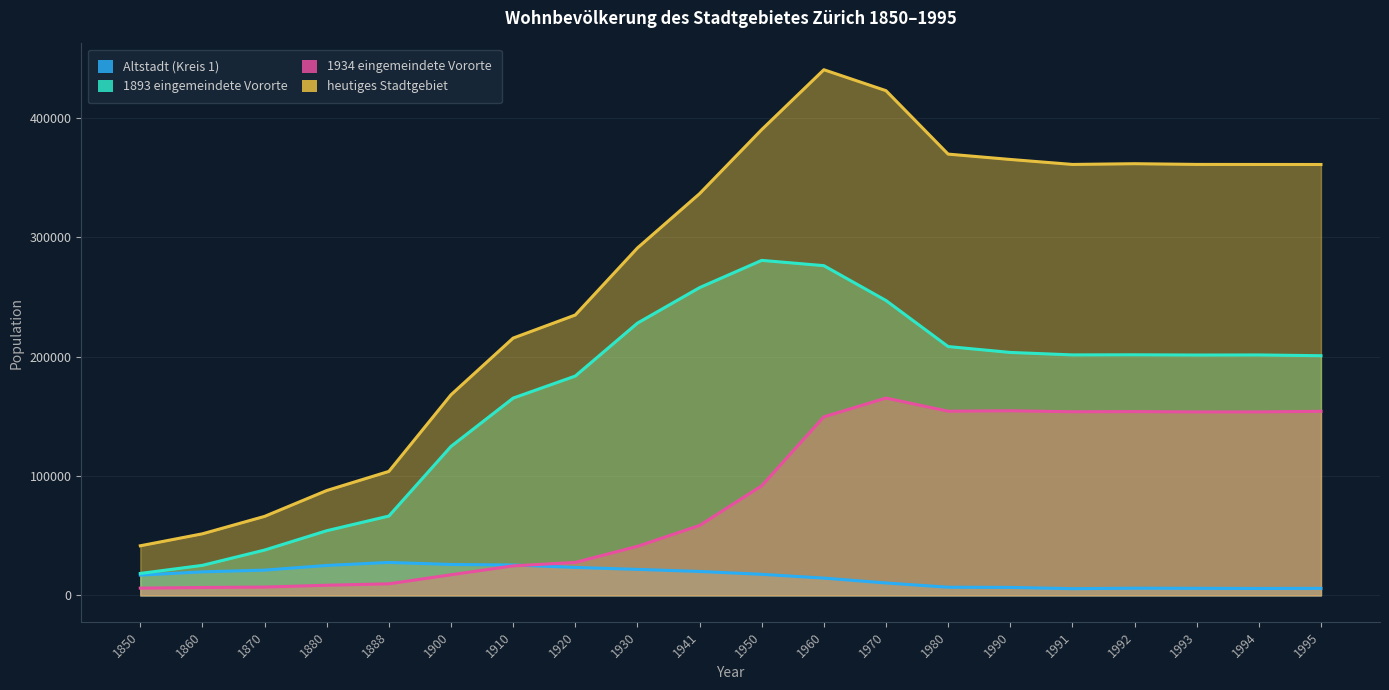

What is the average value of the Altstadt (Kreis 1) series?

15662